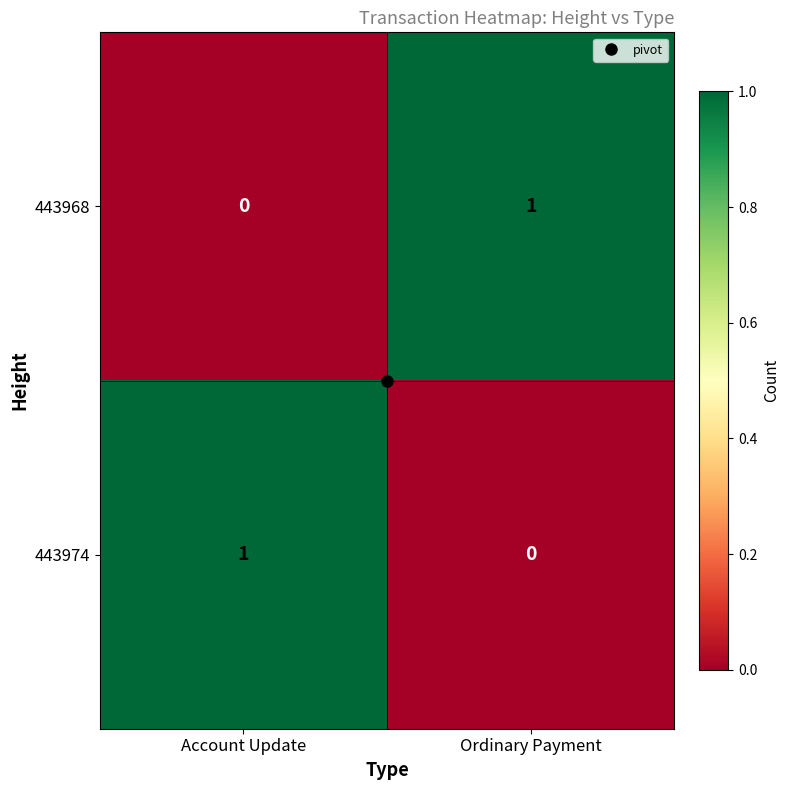

True or false: 443968 has a value of 1 at Ordinary Payment.

True